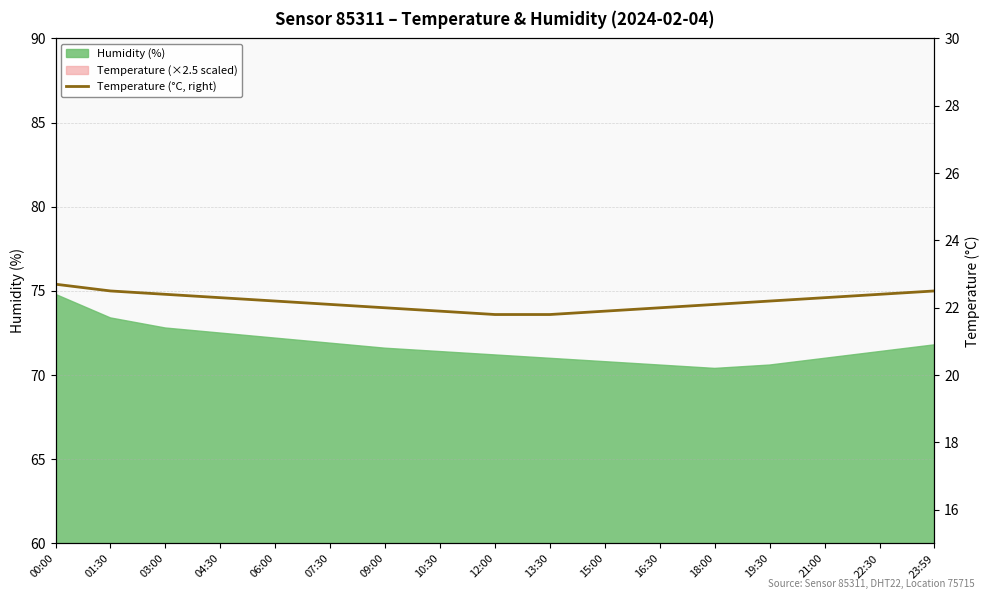

Reading left to right, what are all the values shown in this chart?

00:00=22.7	01:30=22.5	03:00=22.4	04:30=22.3	06:00=22.2	07:30=22.1	09:00=22.0	10:30=21.9	12:00=21.8	13:30=21.8	15:00=21.9	16:30=22.0	18:00=22.1	19:30=22.2	21:00=22.3	22:30=22.4	23:59=22.5